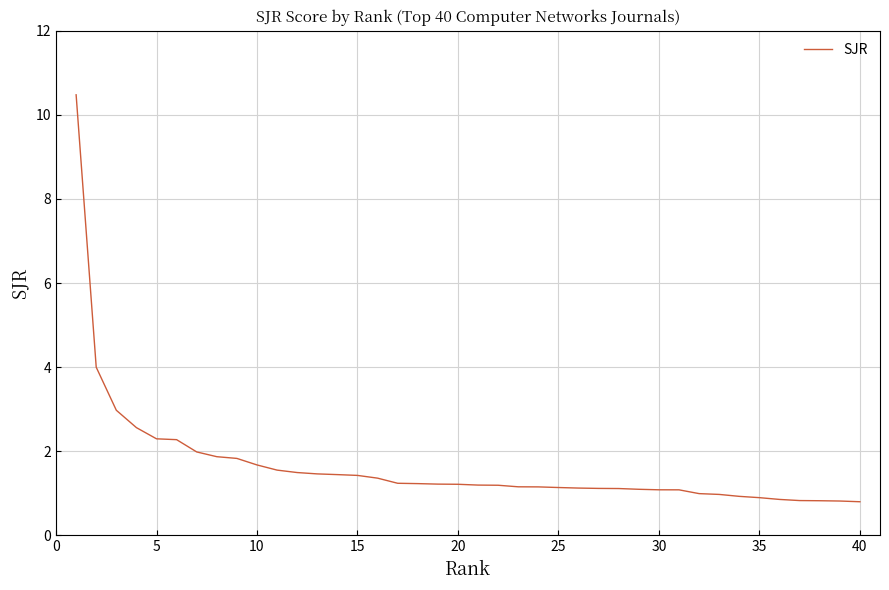

What is the minimum value shown in the chart?

0.8